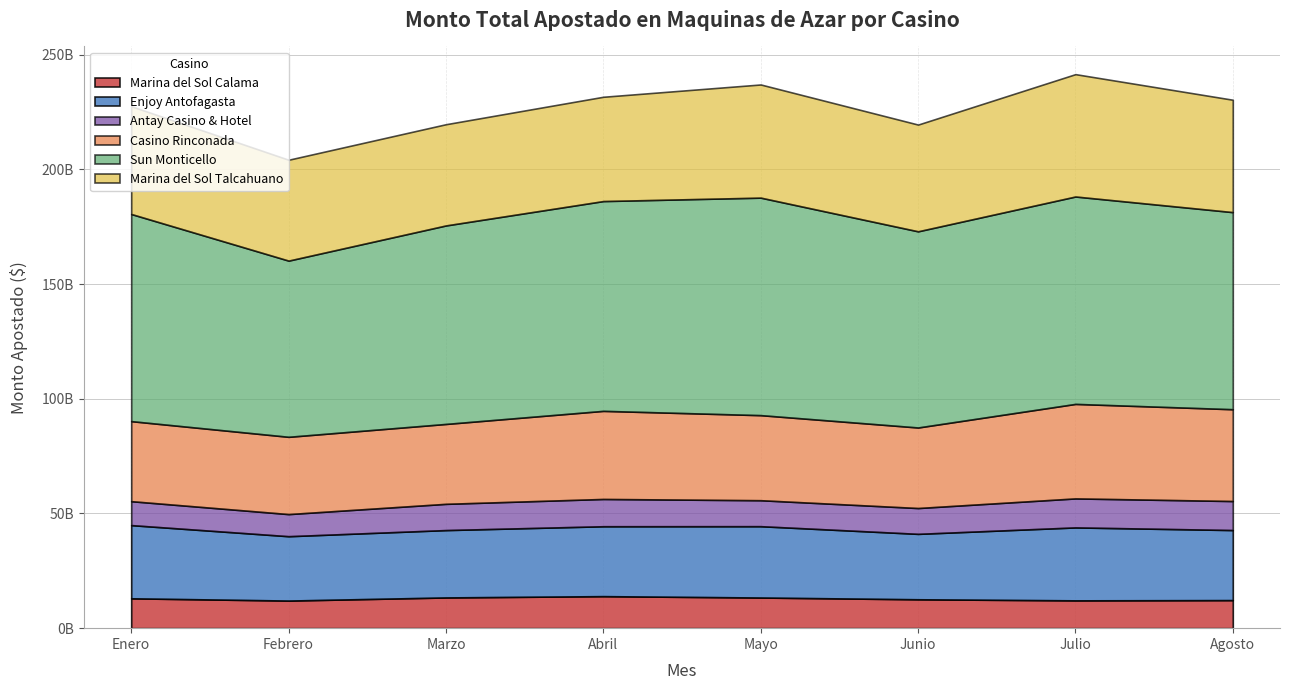

Which label corresponds to the smallest value in the chart?

Febrero